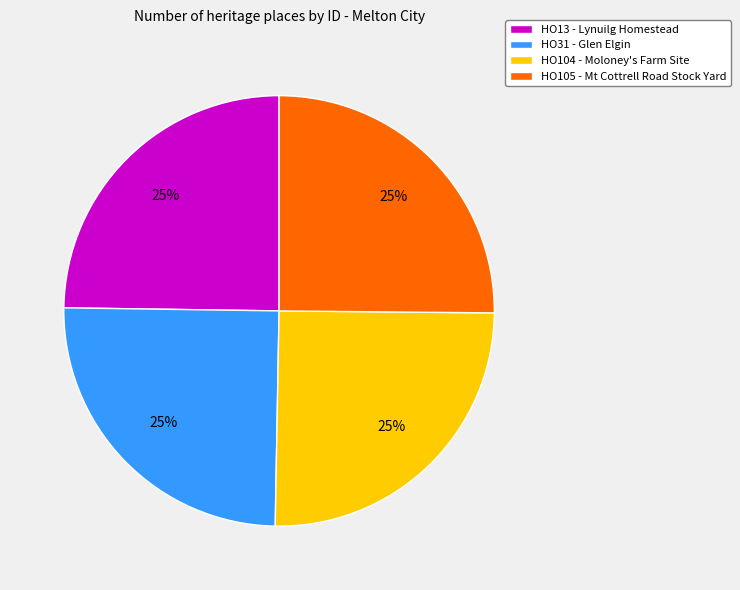

To the nearest percent, what is the average slice percentage?

25%